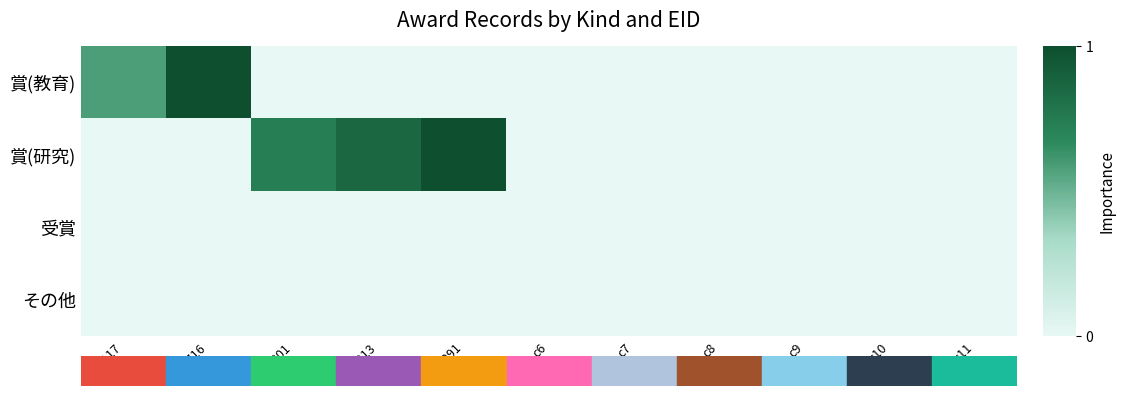

What is the difference between the highest and lowest values at 82291?

1.0